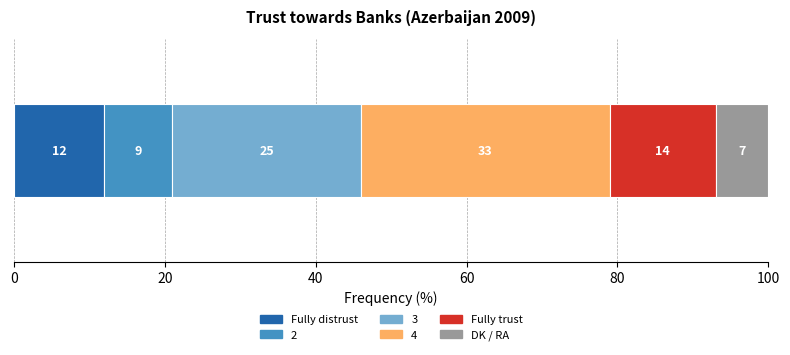

What is the highest value of the Fully distrust series?

12